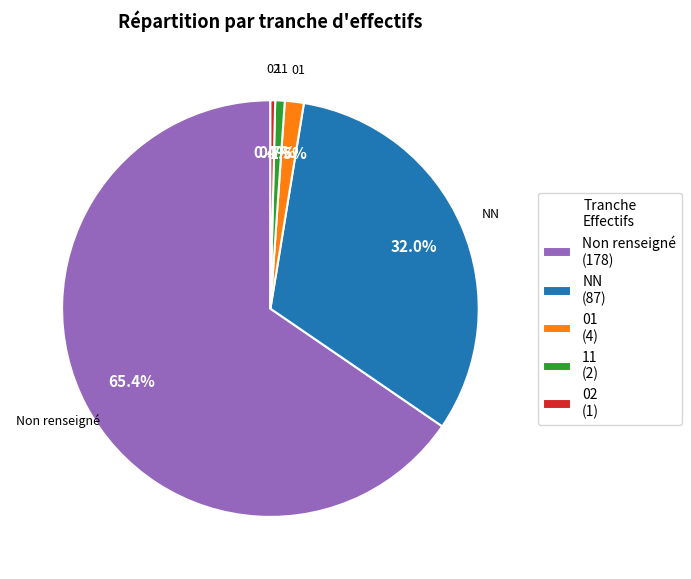

Is there a majority slice in this chart?

Yes